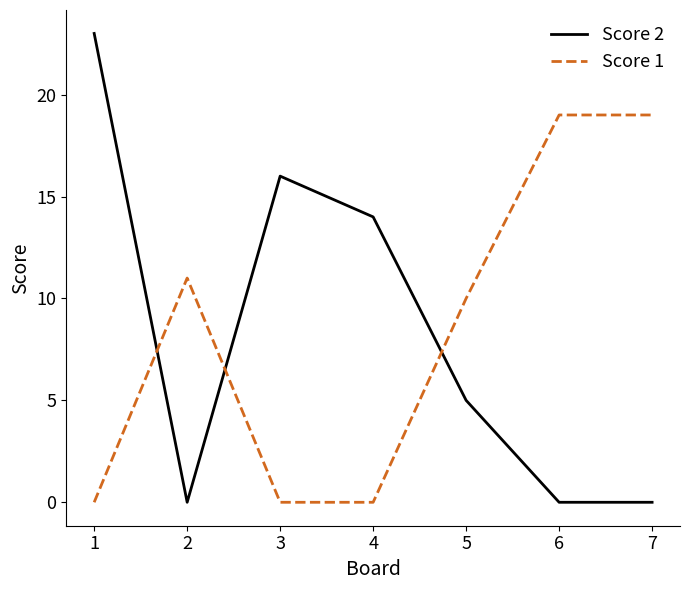

At which category is the sum across all series the highest?

1